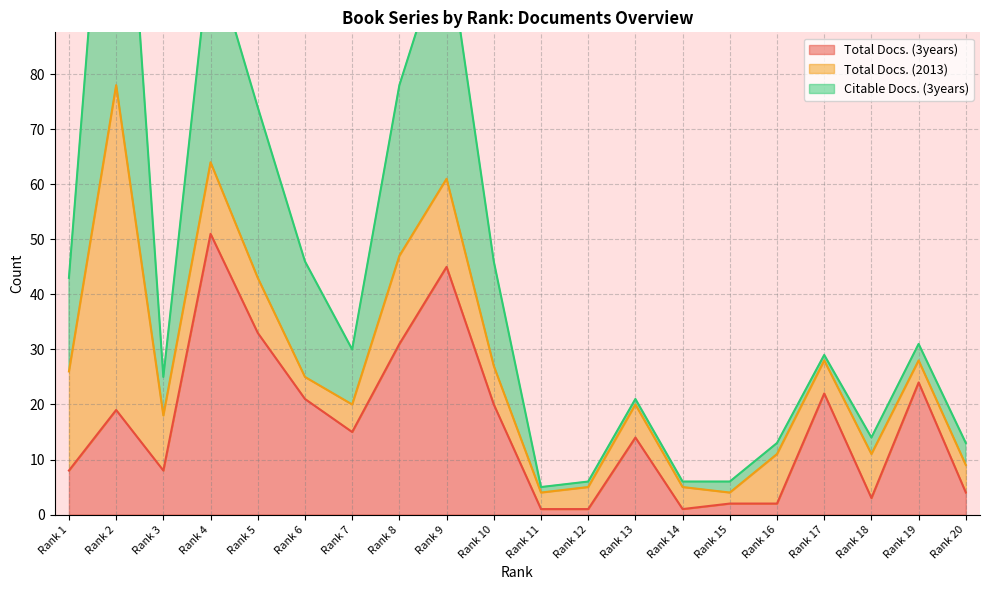

What value does the Total Docs. (3years) series have at Rank 3, to the nearest 10?

10